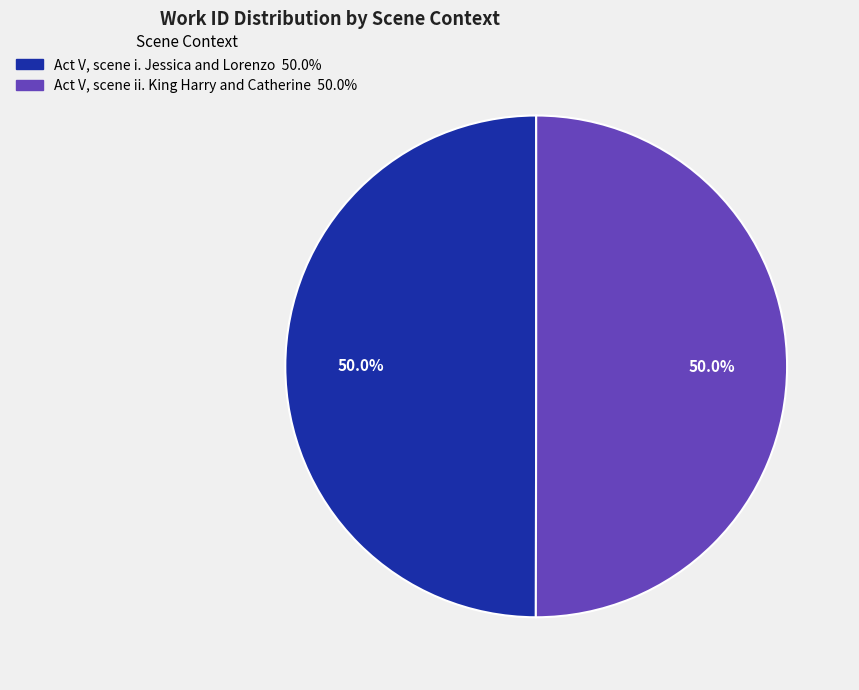

Do Act V, scene ii. King Harry and Catherine and Act V, scene i. Jessica and Lorenzo together represent more than half of the pie?

Yes